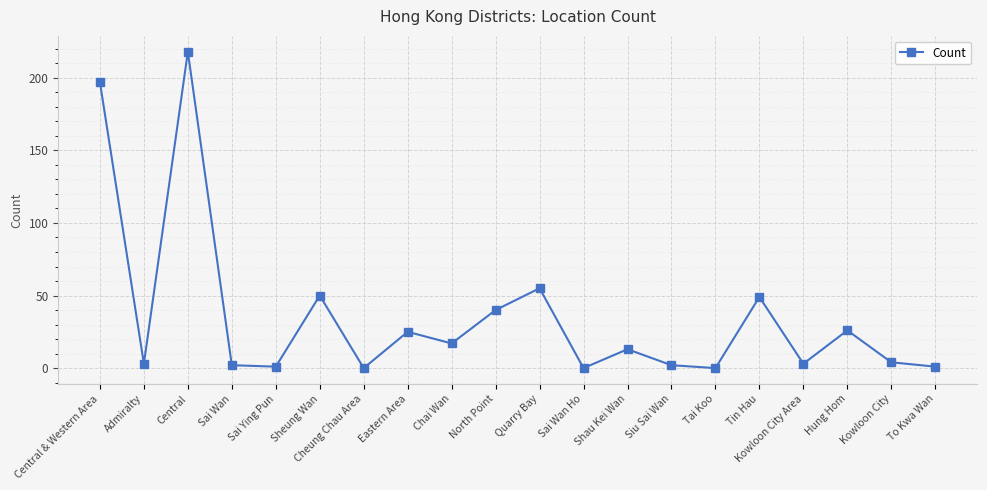

What is the label of the 7th point from the right?

Siu Sai Wan